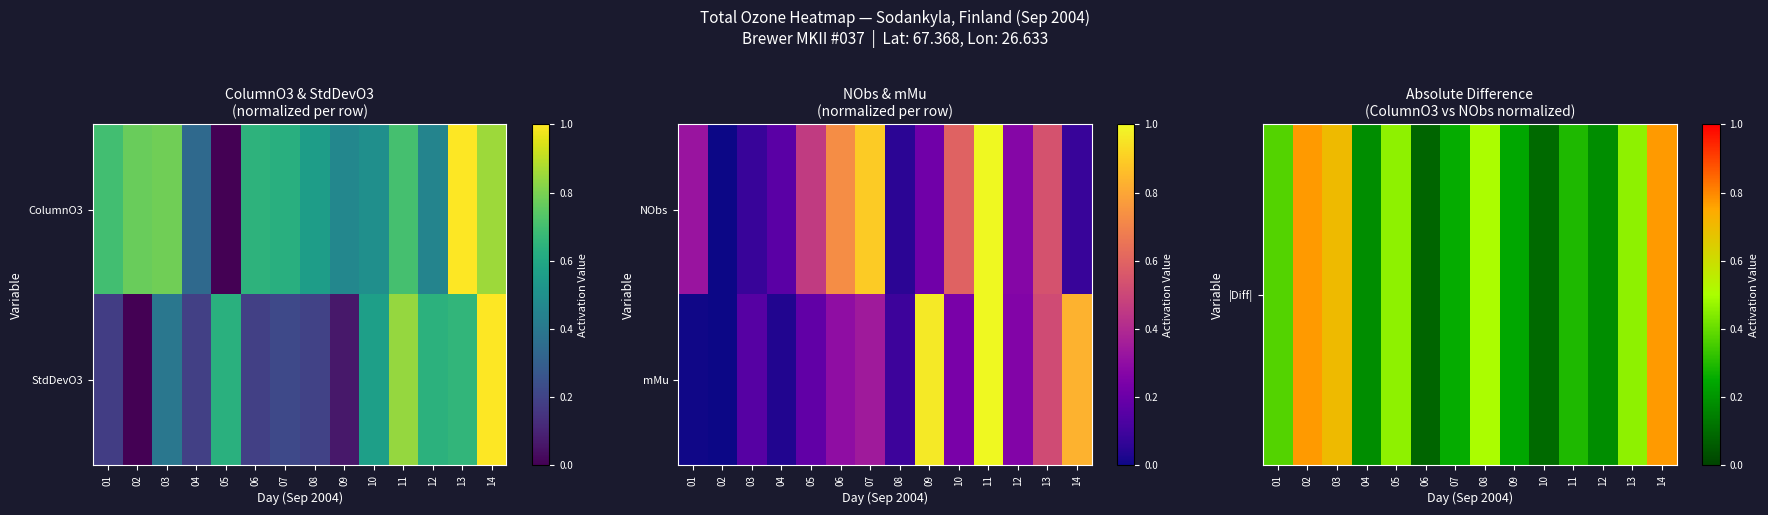

Which category has the highest value in the mMu series?

11